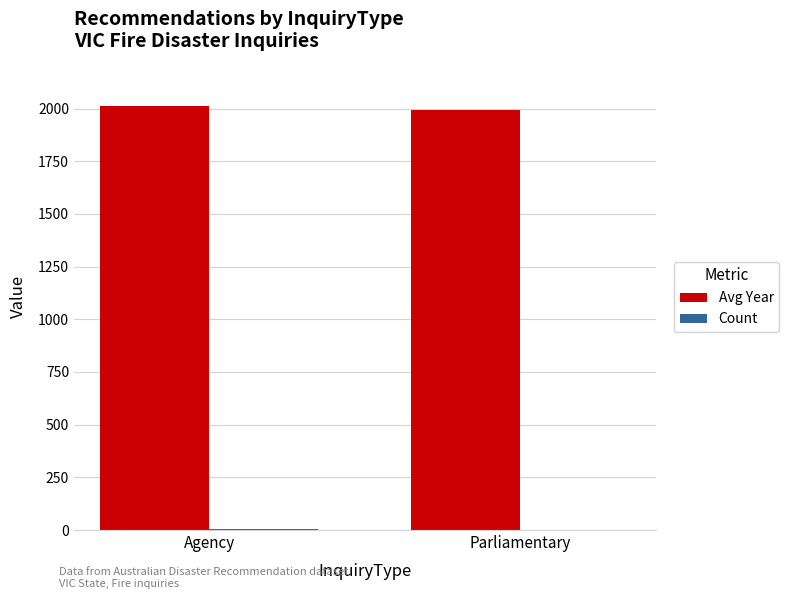

What is the maximum value for Avg Year?

2011.8